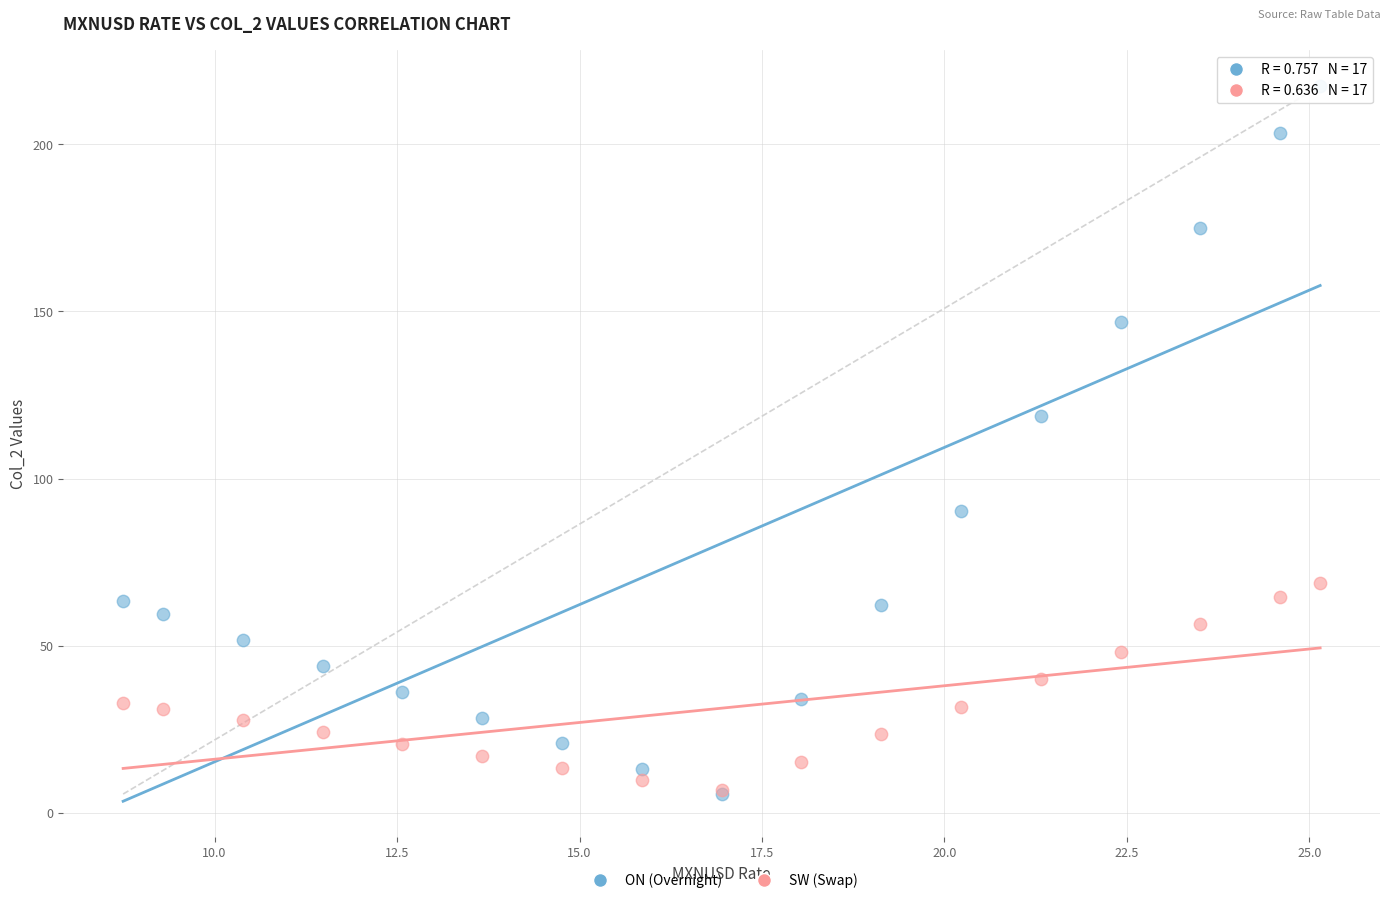

What are all the series names shown in the legend?

ON (Overnight), SW (Swap)